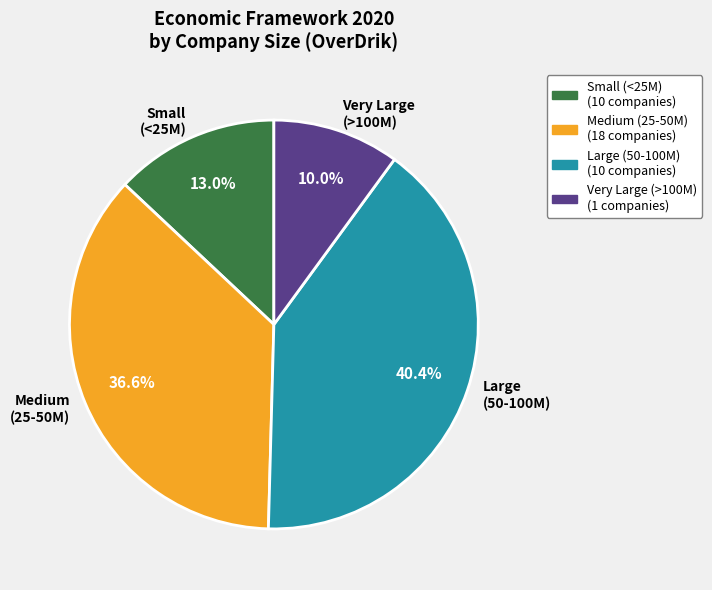

Approximately how many times larger is the value at Very Large (>100M) compared to Small (<25M)?

0.8